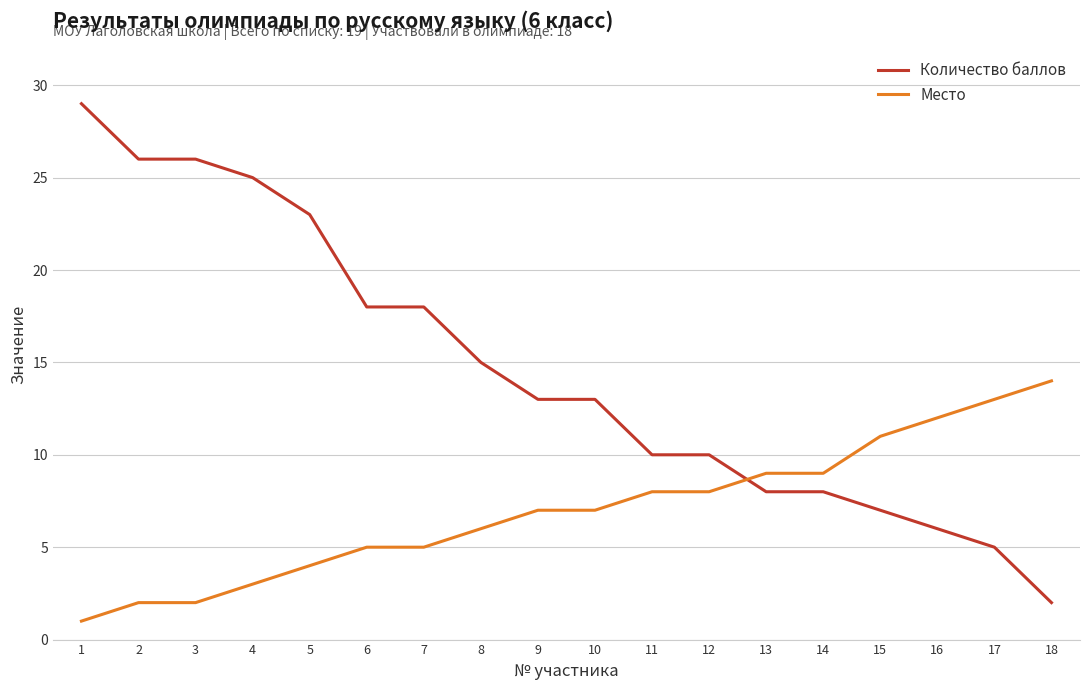

Which series has the widest spread of values?

Количество баллов